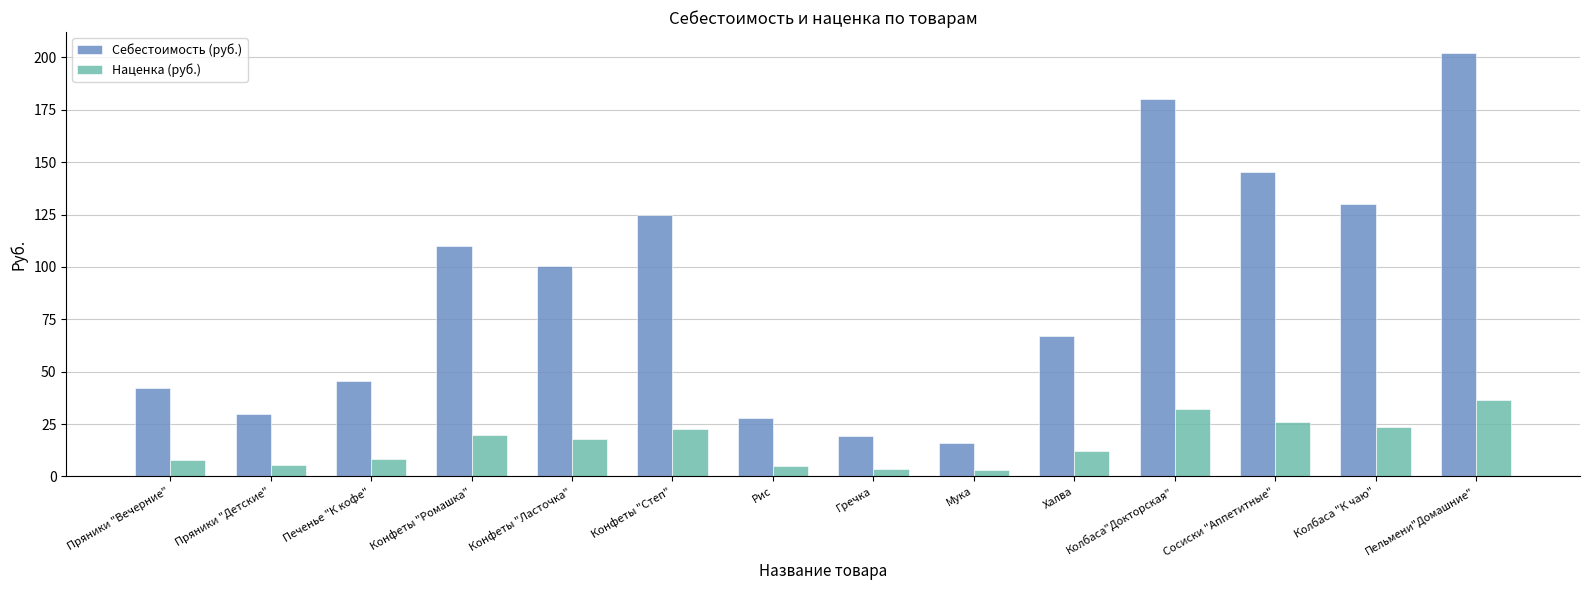

What is the difference between the maximum and minimum values in the Себестоимость (руб.) series?

186.0